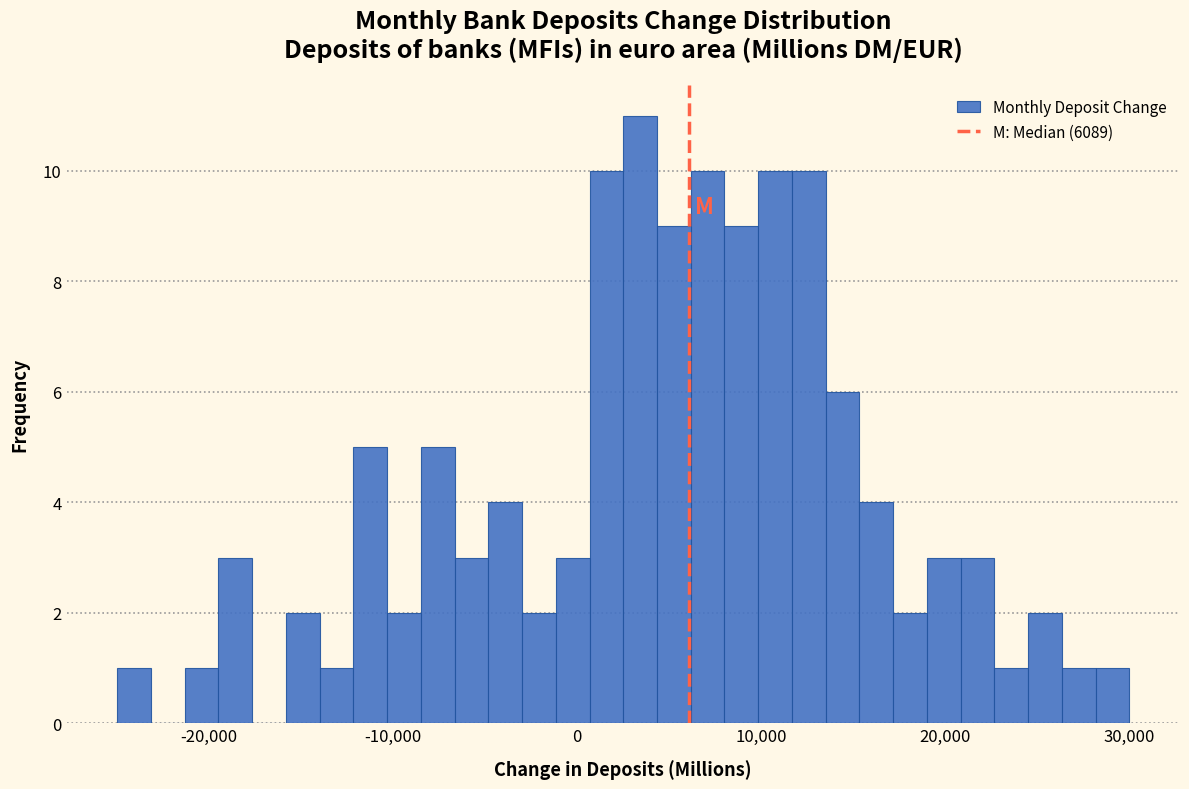

Around what value on the x-axis is the tallest bar? Give the approximate position of its centre, as read against the axis.

3000